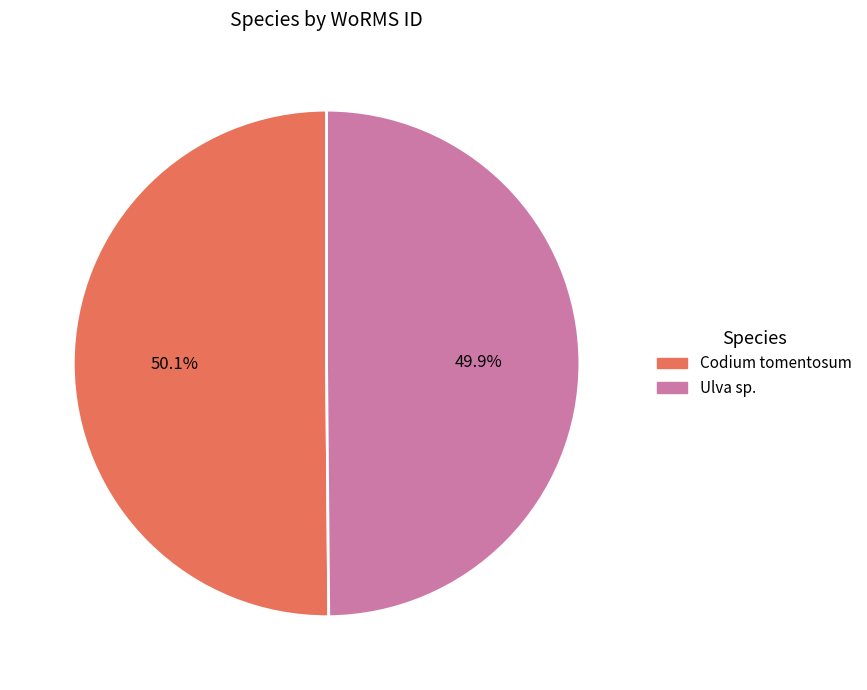

What is the ratio of the value at Codium tomentosum to the value at Ulva sp.?

1.0